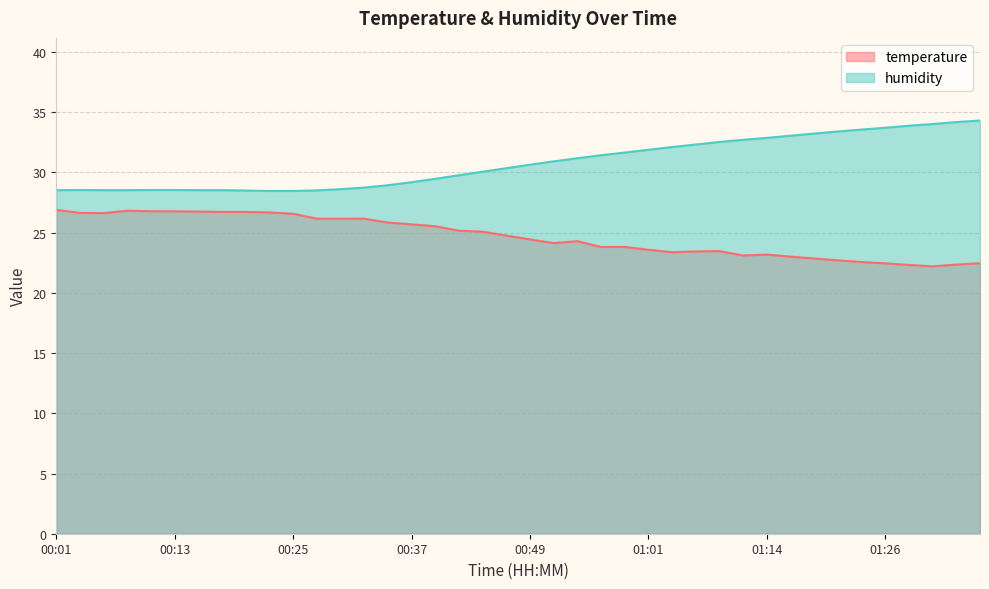

Does the chart display data point markers on the line(s)?

No